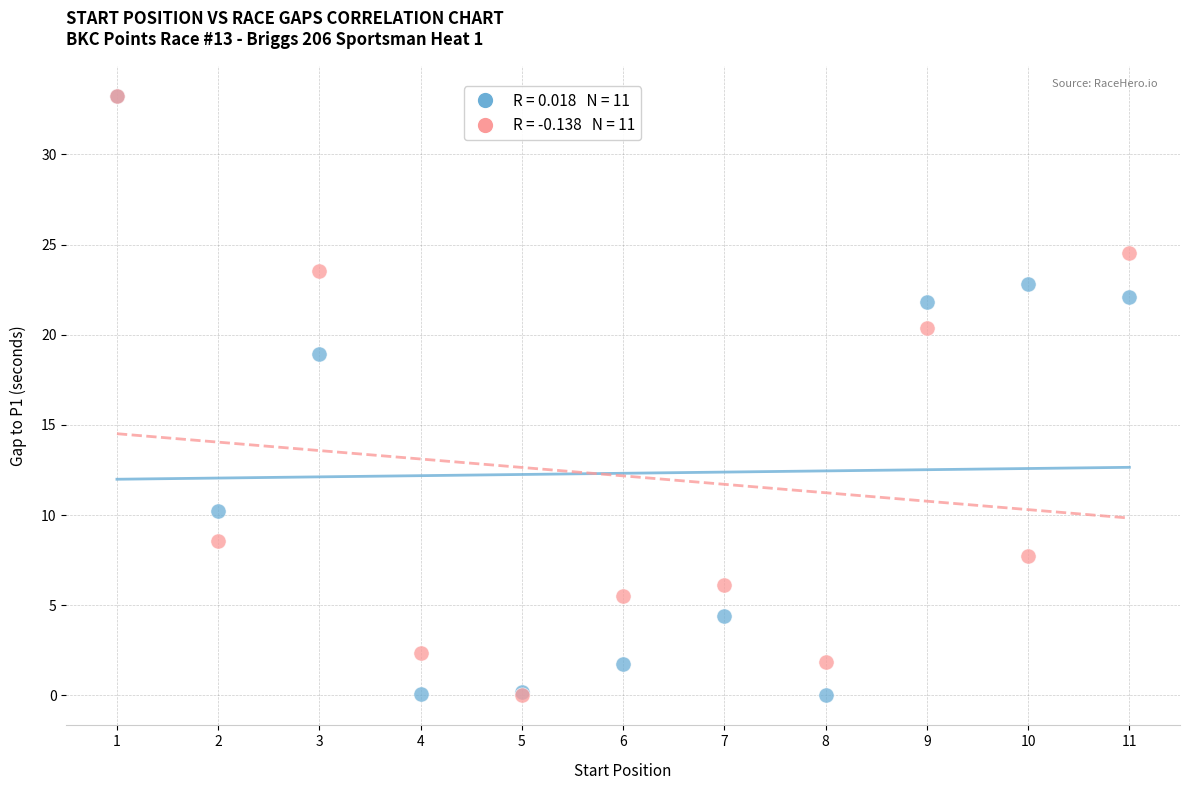

Across all series, what Y value is closest to 16?

18.9